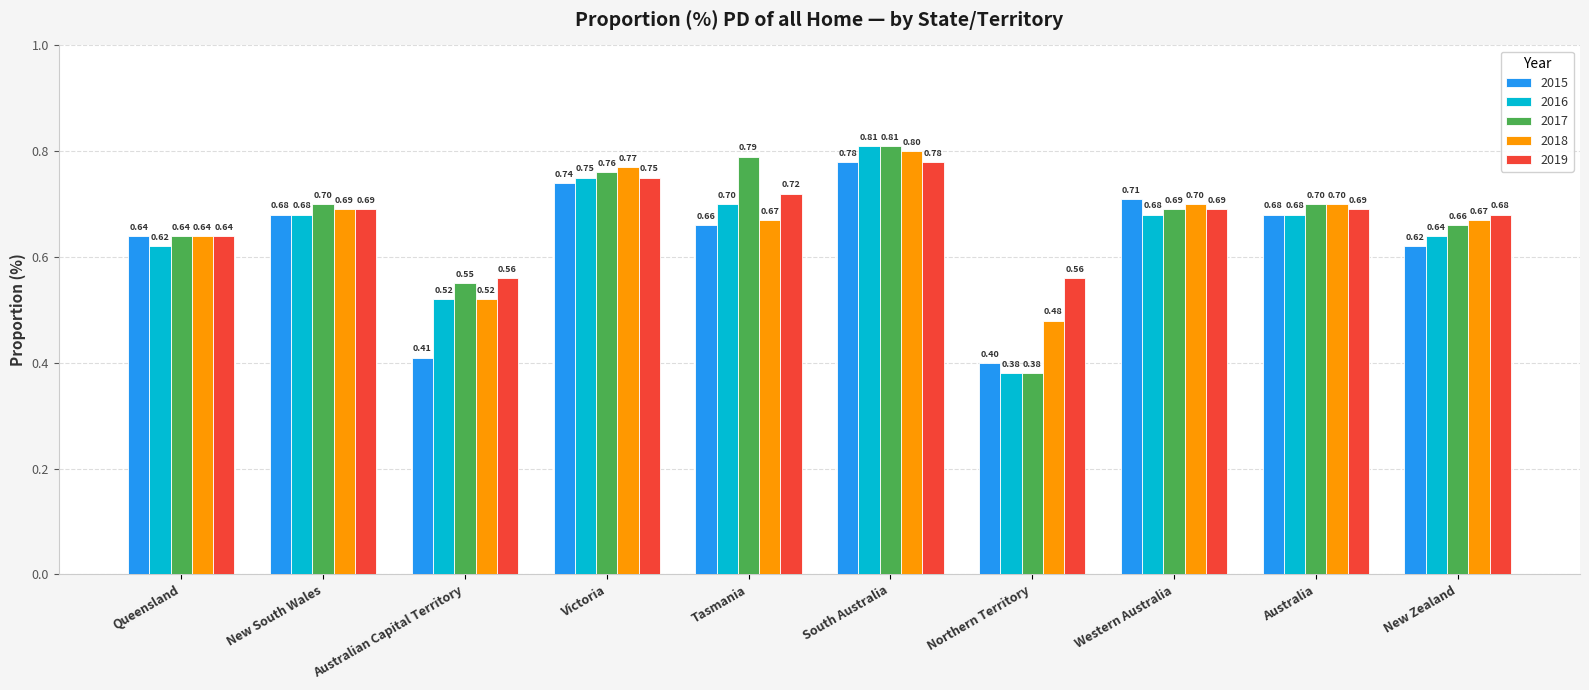

The 2017 series shows 0.8 at Tasmania. True or false?

True